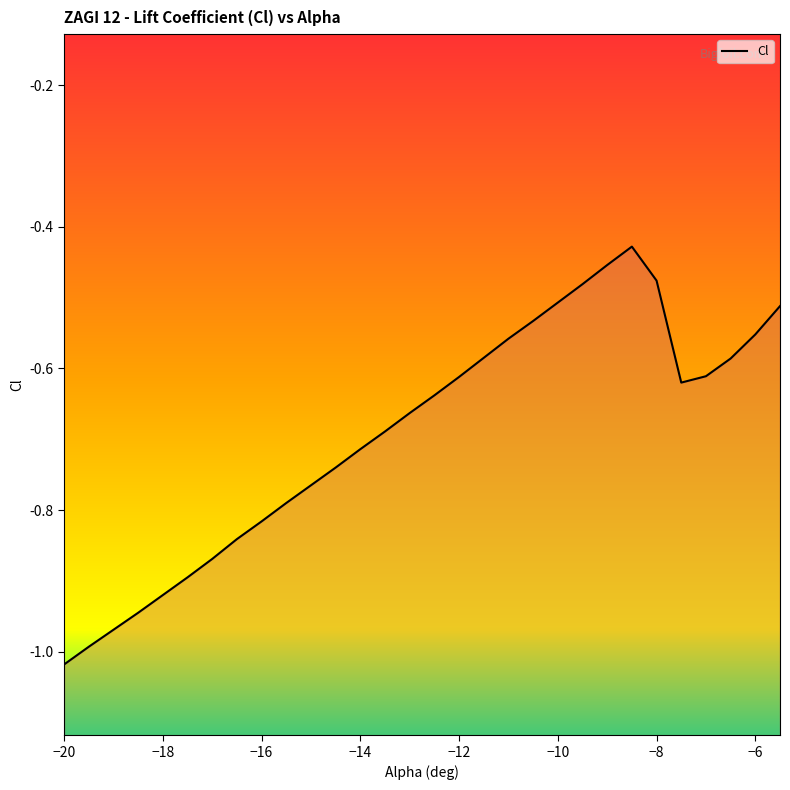

Is this an area chart (filled region under the line)?

No